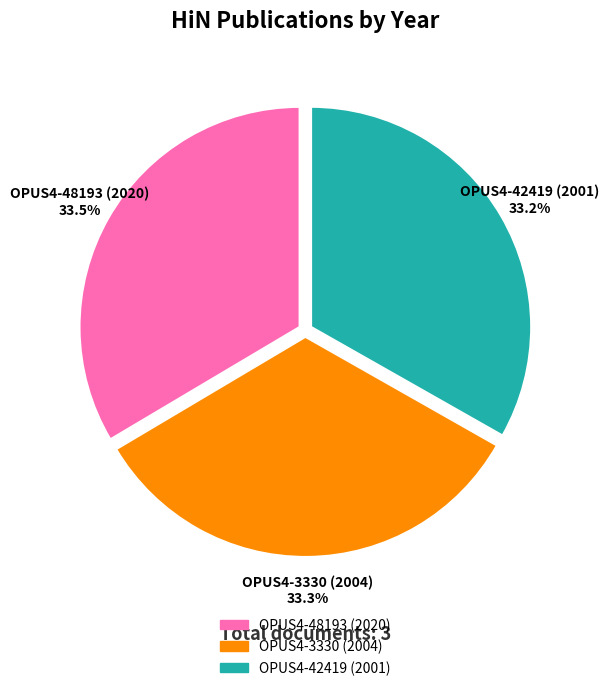

Combined, do OPUS4-3330 (2004) and OPUS4-48193 (2020) account for over 50%?

Yes